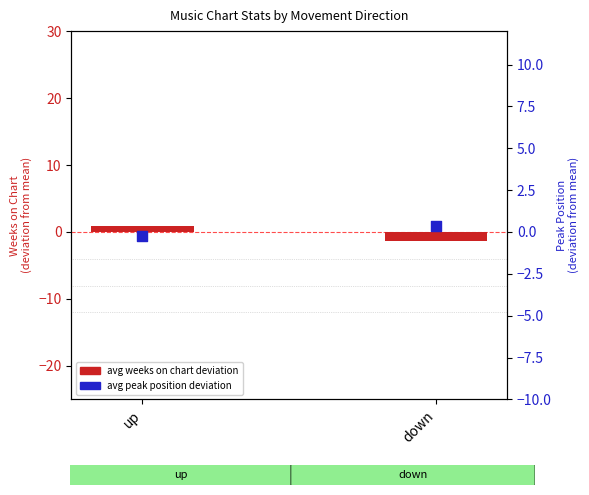

Which series reaches the minimum Y coordinate?

avg weeks deviation